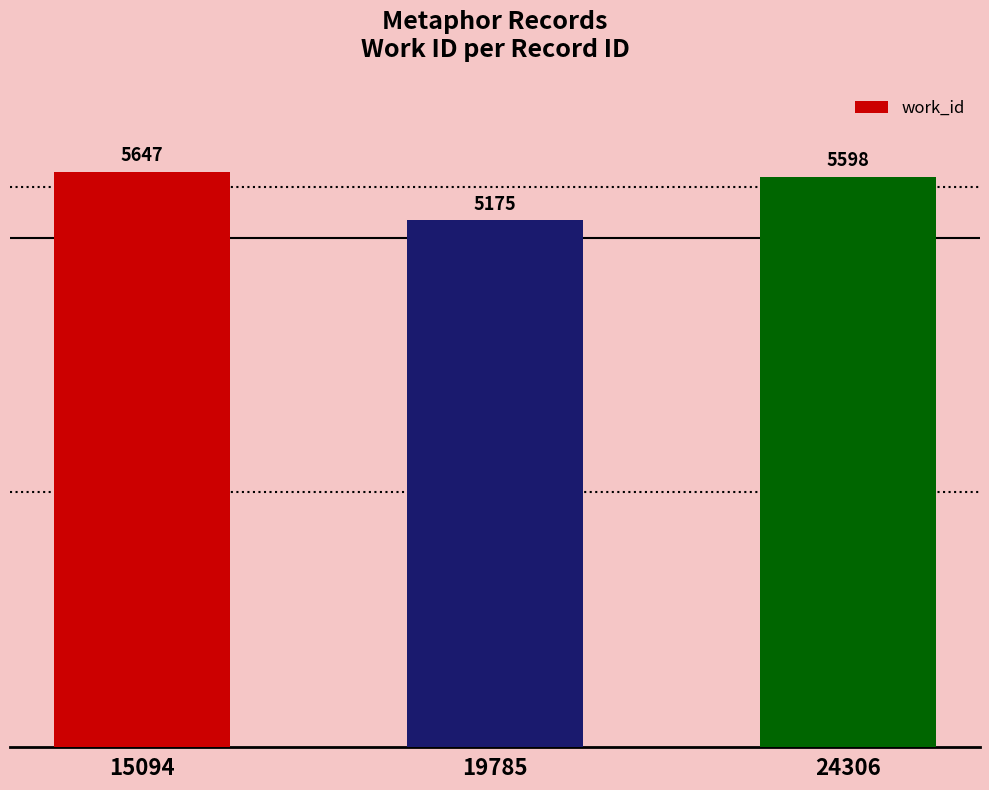

Approximately how many times larger is the value at 19785 compared to 24306?

0.9